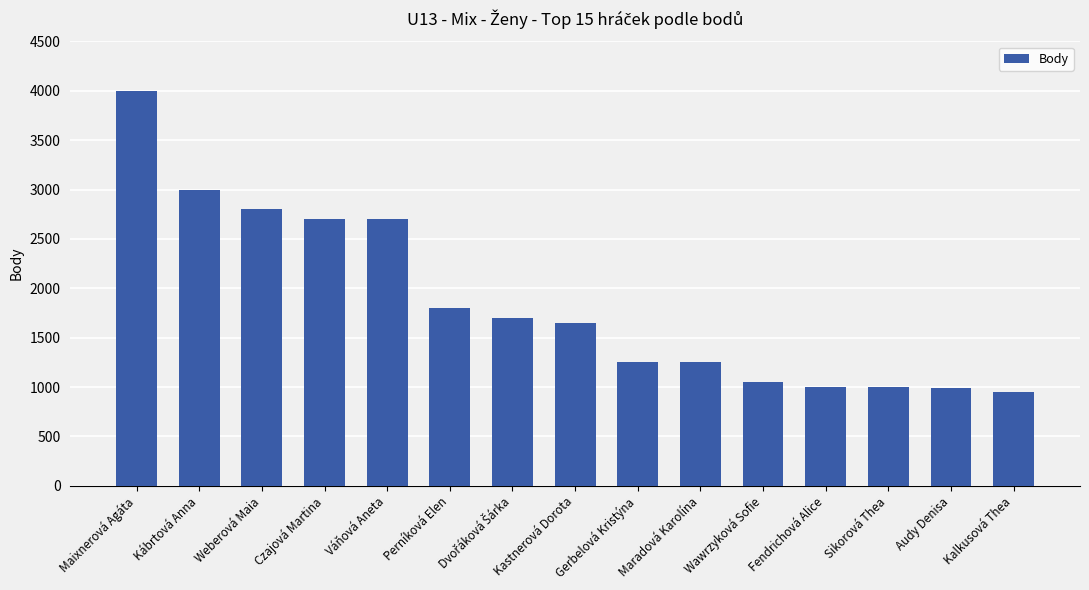

What is the maximum value shown in the chart?

4000